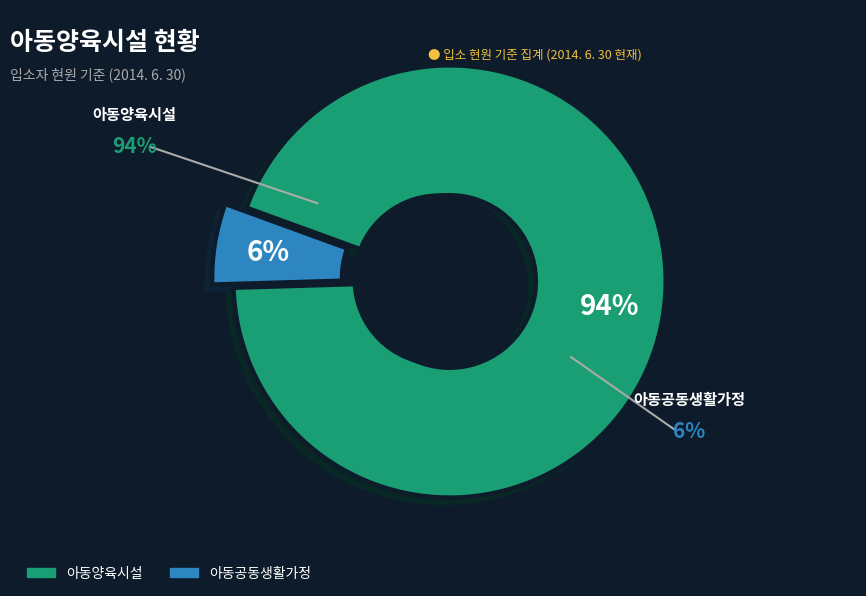

Rank the categories by value from highest to lowest.

아동양육시설, 아동공동생활가정